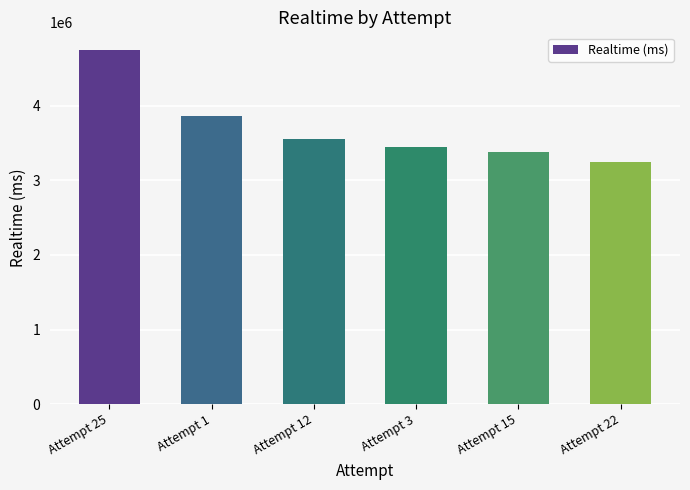

Is it true that the value at Attempt 15 is 3379274?

True